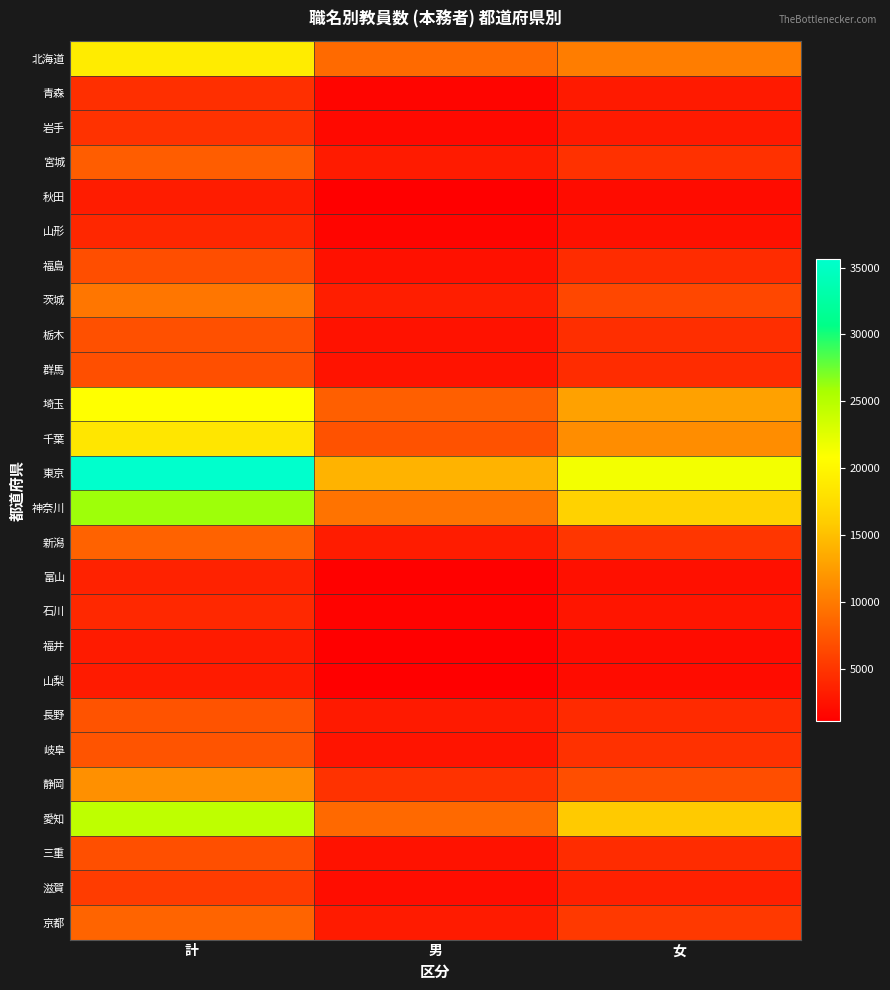

Which category has the highest value across all series?

計